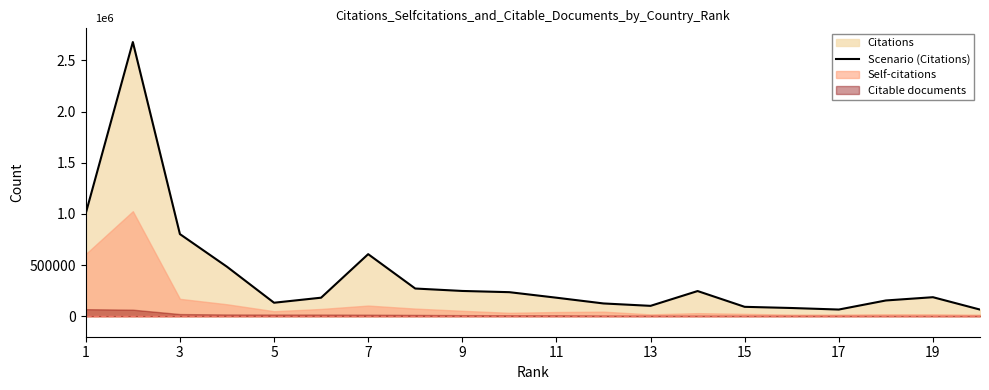

What is the difference between the values at 19 and 7?

418686